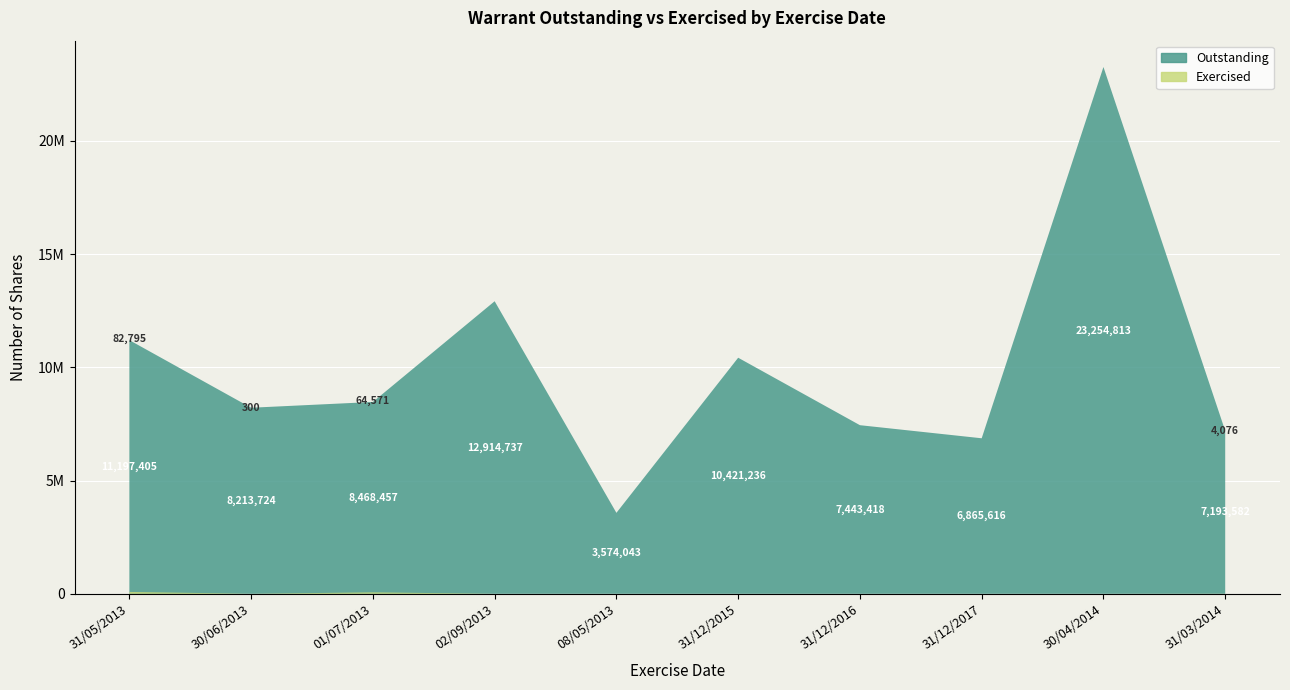

Reading left to right, what are all the values shown in this chart?

Outstanding: 11197405	8213724	8468457	12914737	3574043	10421236	7443418	6865616	23254813	7193582
Exercised: 82795	300	64571	0	0	0	0	0	0	4076